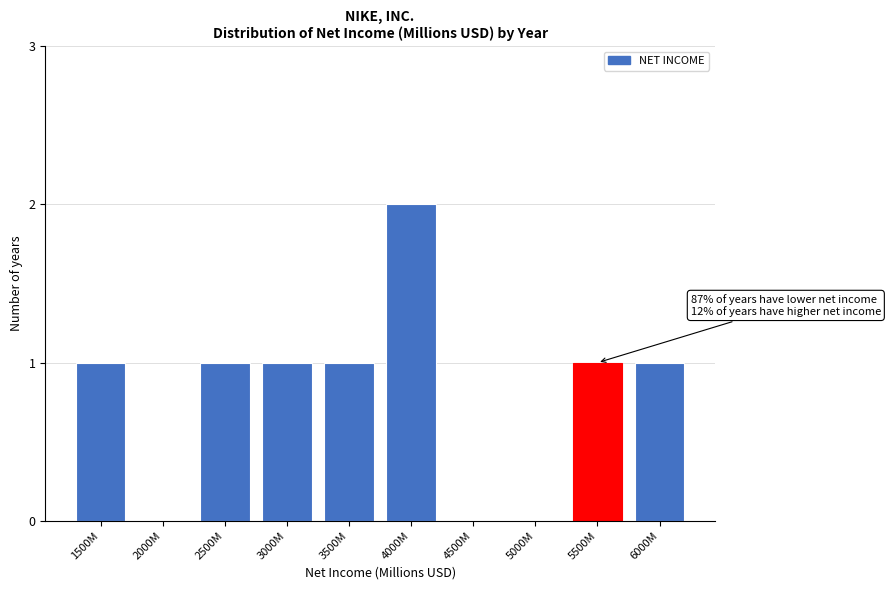

Reading left to right, what are all the values shown in this chart?

1500M=1	2000M=0	2500M=1	3000M=1	3500M=1	4000M=2	4500M=0	5000M=0	5500M=1	6000M=1